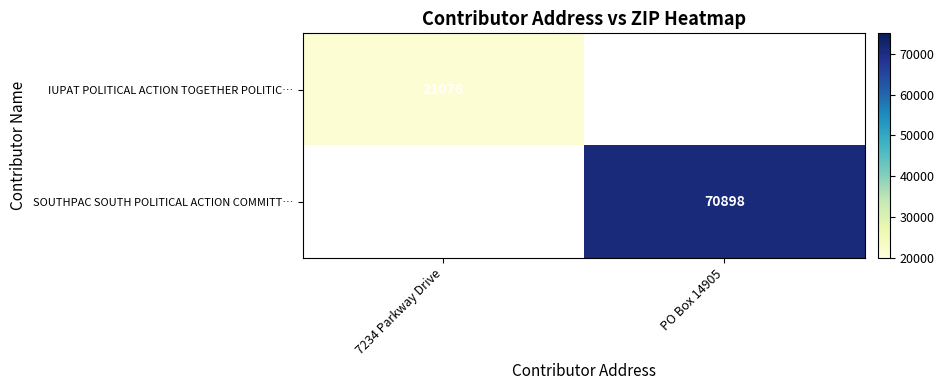

True or false: SOUTHPAC SOUTH POLITICAL ACTION COMMITT… has a value of 25230 at PO Box 14905.

False